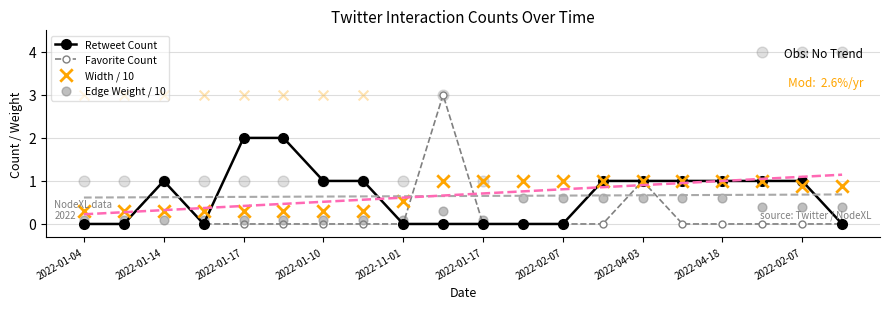

How many data points in Retweet Count are less than 1?

9